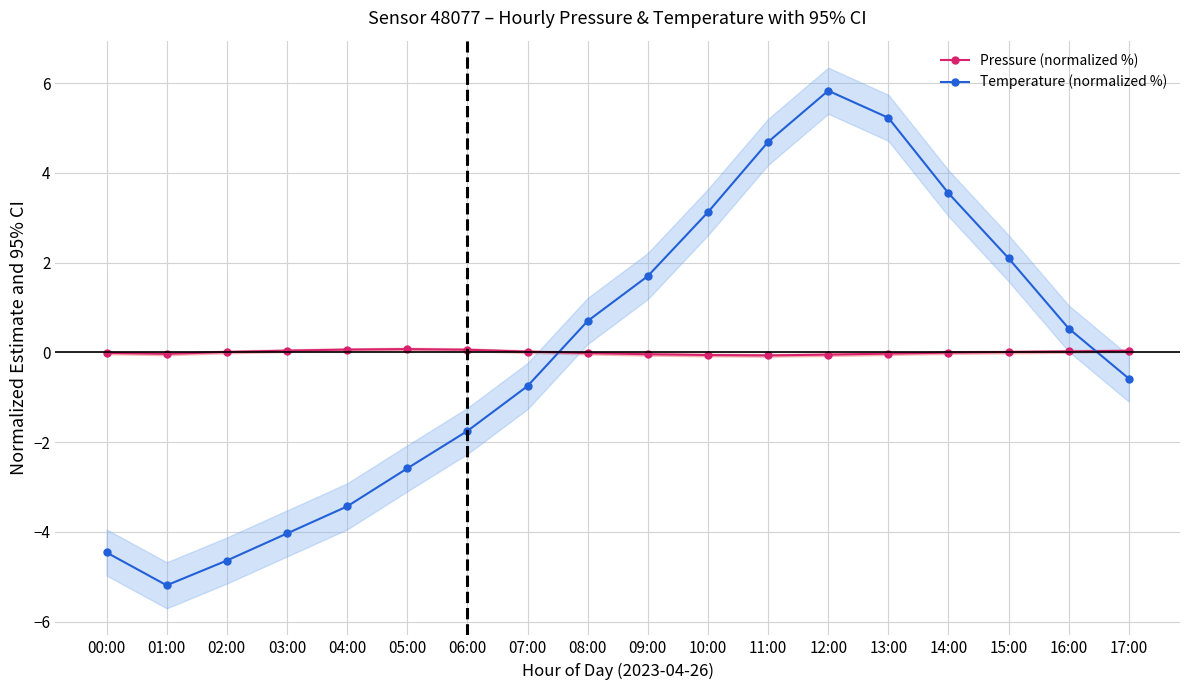

How many intersections are there between Pressure (normalized %) and Temperature (normalized %)?

2